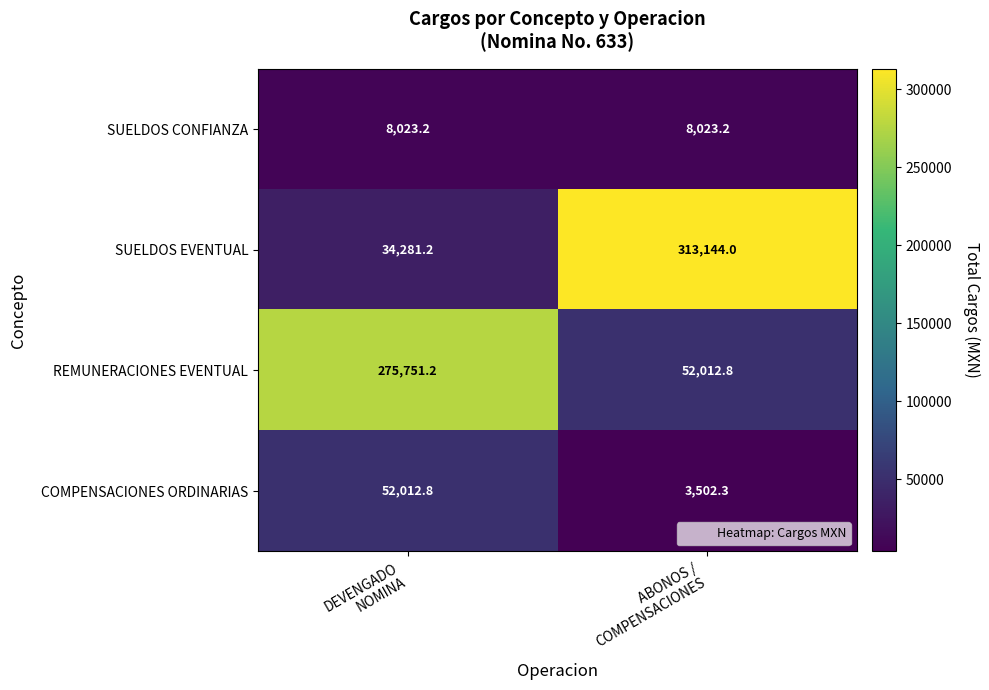

What is the maximum value shown in the chart?

313144.0